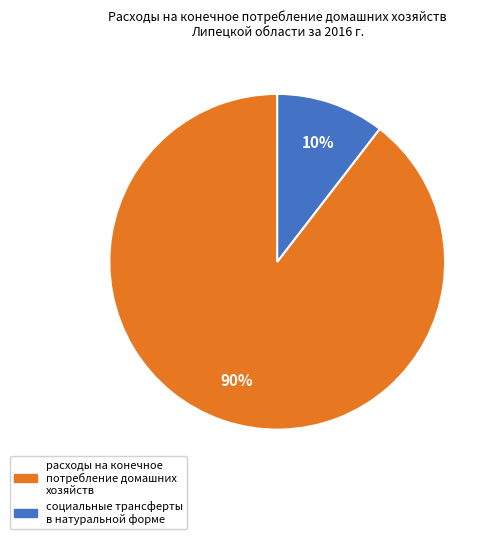

To the nearest percent, what is the combined percentage of расходы на конечное потребление домашних хозяйств and социальные трансферты в натуральной форме?

100%